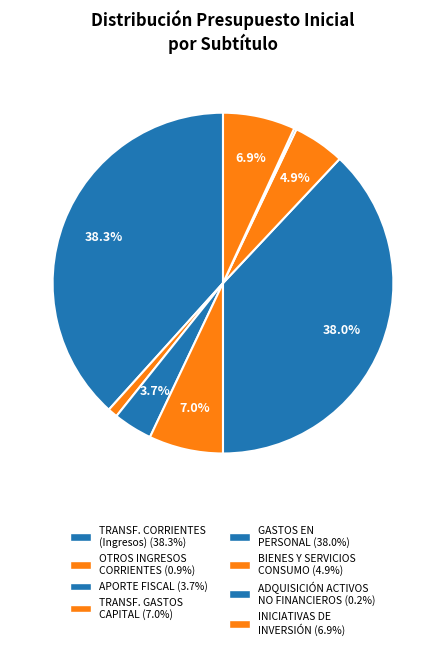

Which category has the smallest portion of the pie?

ADQUISICIÓN DE ACTIVOS NO FINANCIEROS